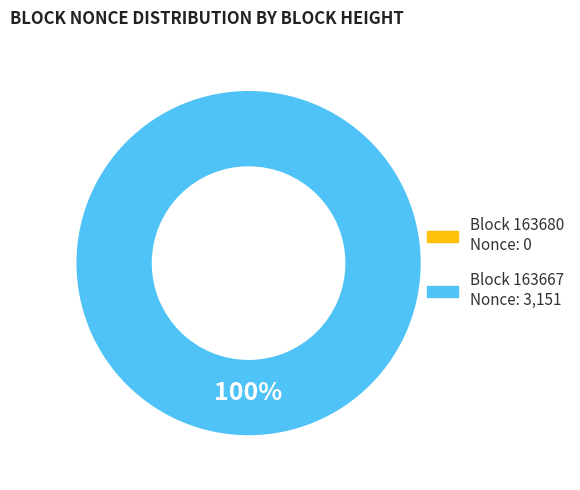

Which slice is the largest?

163667